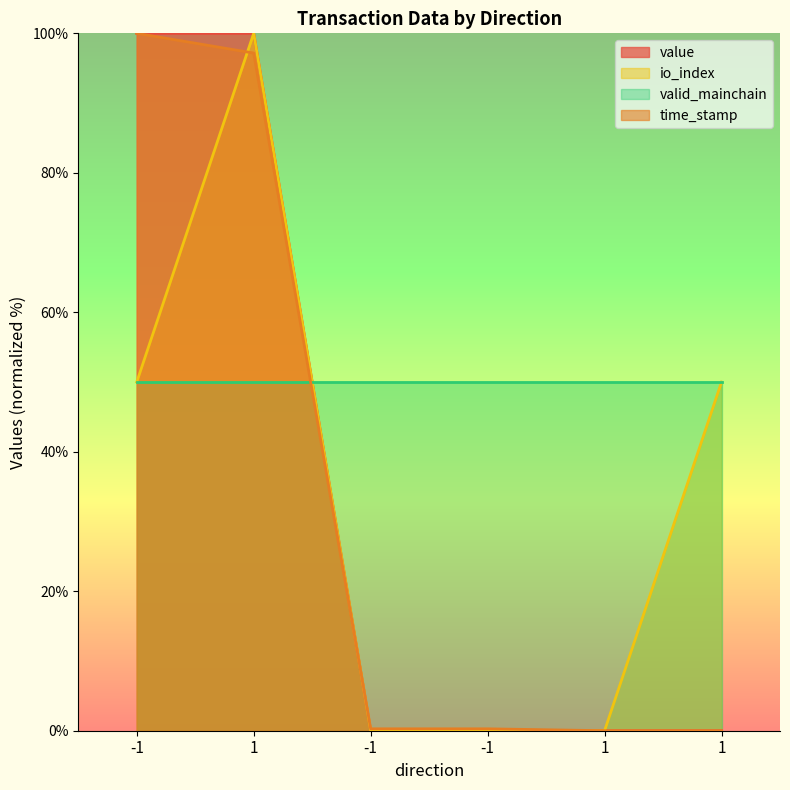

Where is the first local maximum for io_index?

1